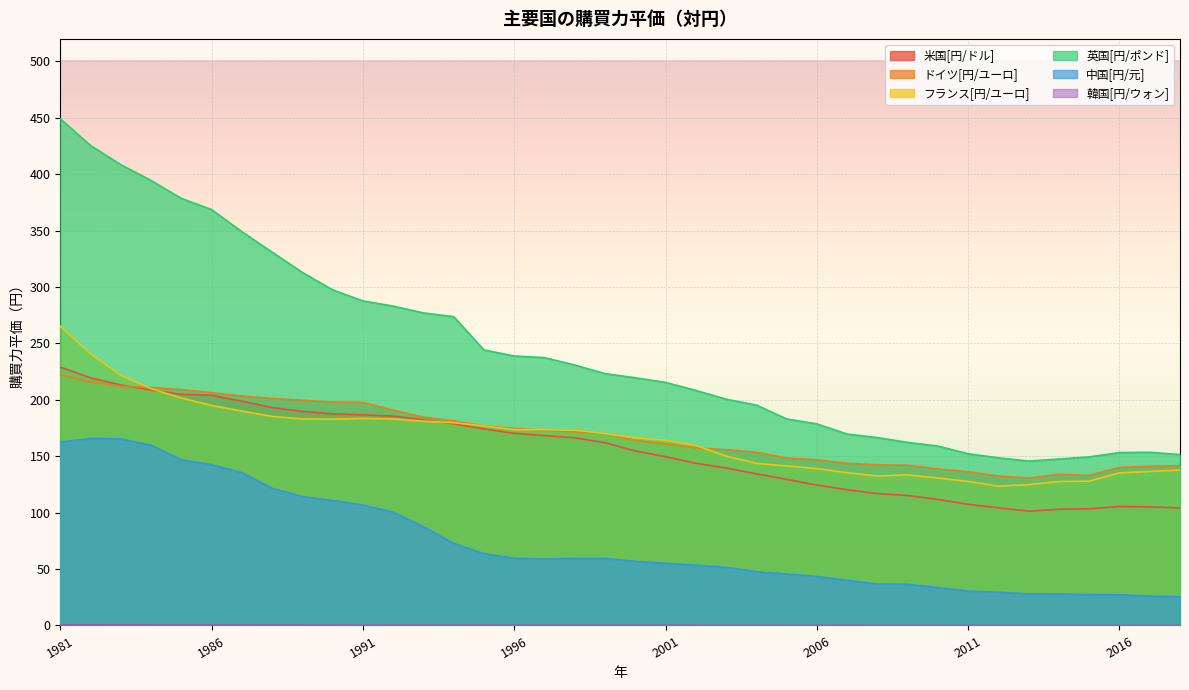

The 米国[円/ドル] series shows 105.5 at 2016. True or false?

True